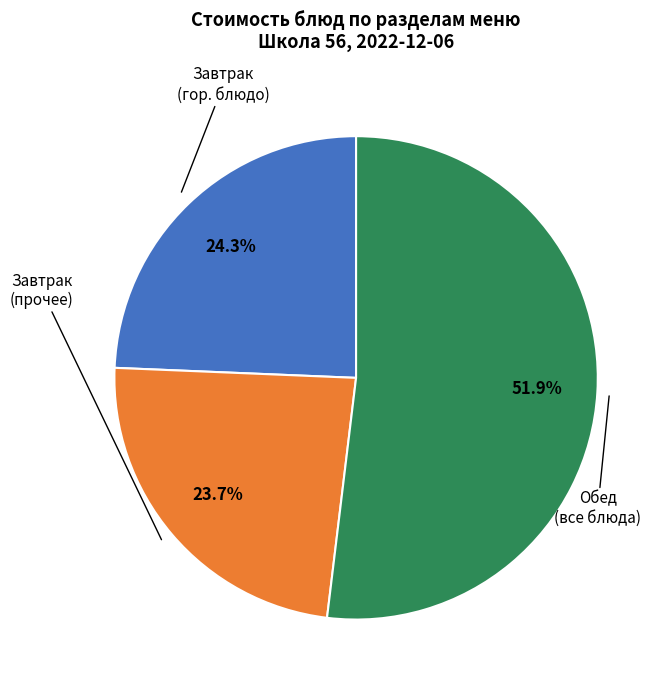

Is there a majority slice in this chart?

Yes